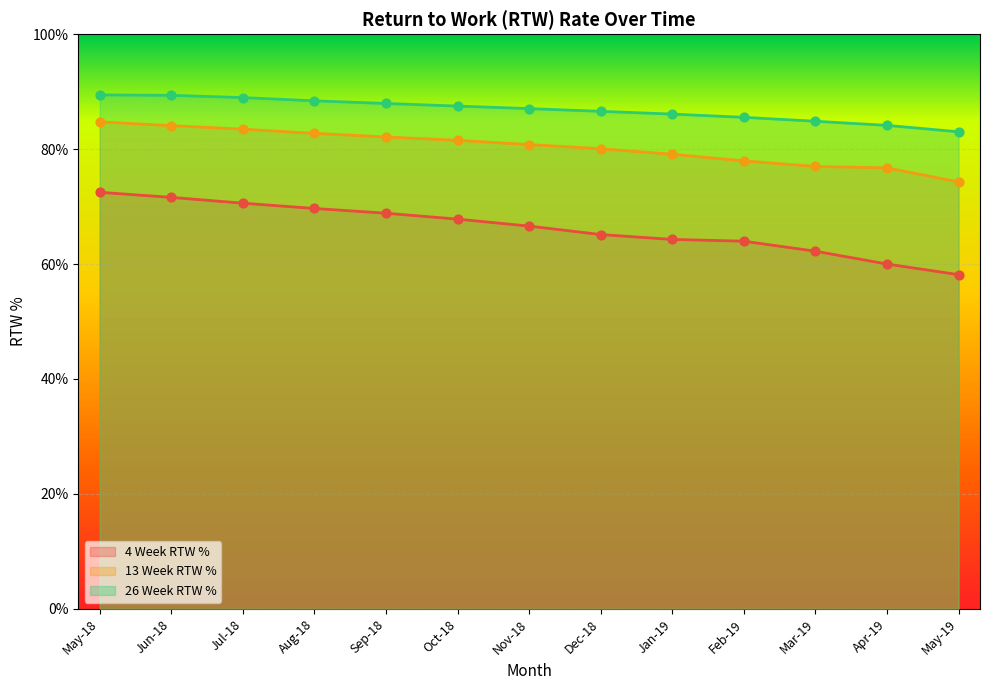

Which series reaches the maximum Y coordinate?

26 Week RTW %